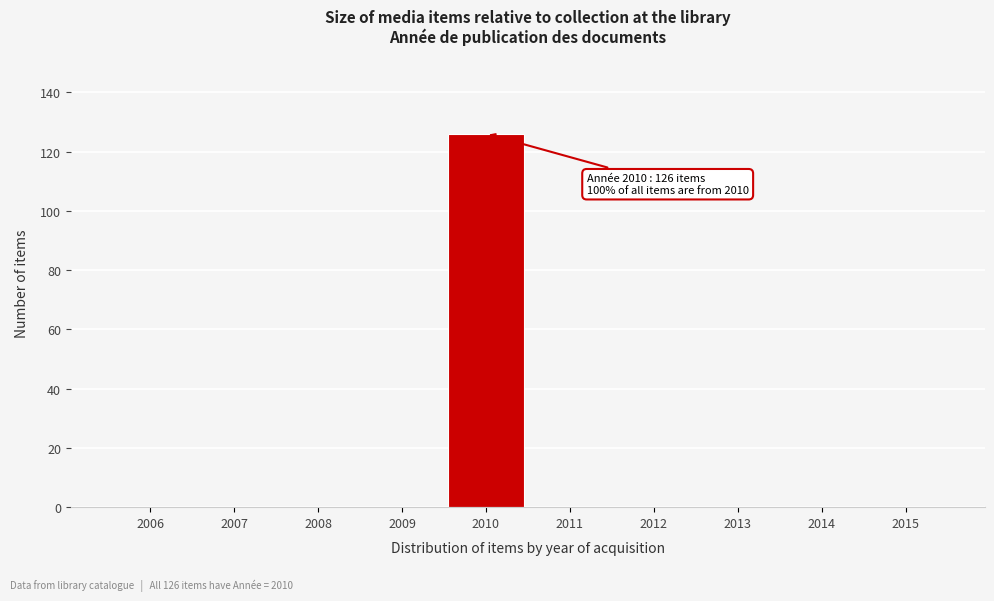

Reading left to right, list all the values displayed in this chart.

2006=0	2007=0	2008=0	2009=0	2010=126	2011=0	2012=0	2013=0	2014=0	2015=0